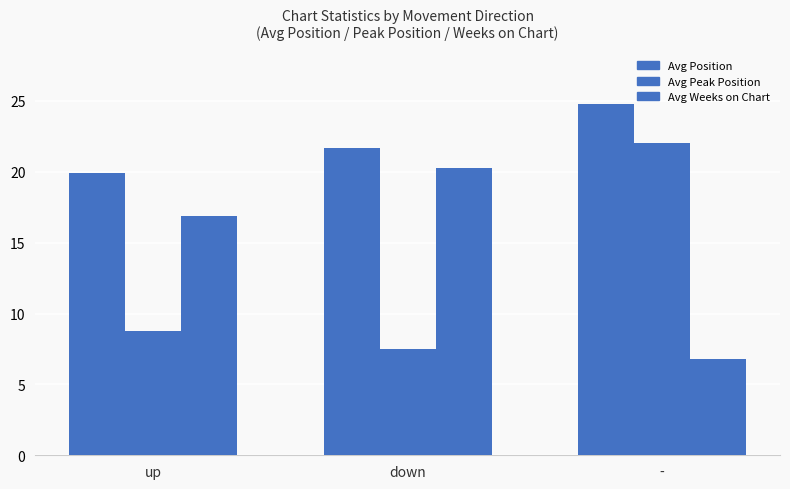

Which category has the highest value across all series?

-